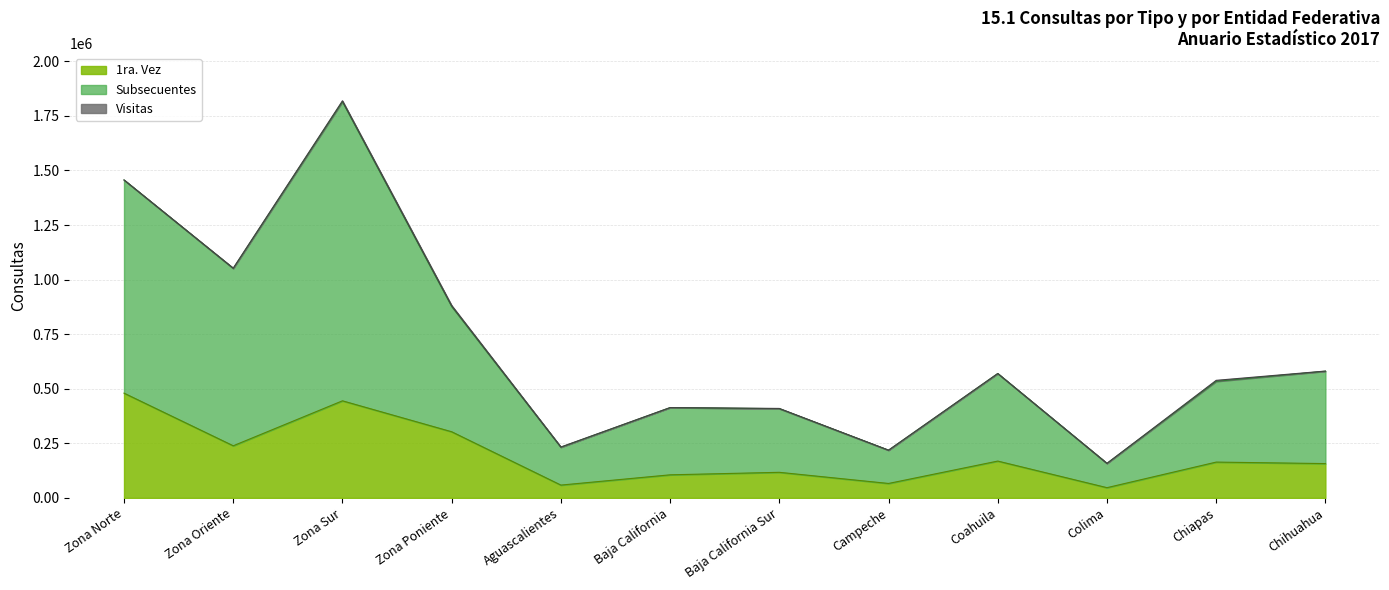

True or false: Visitas and Subsecuentes intersect in this chart.

False